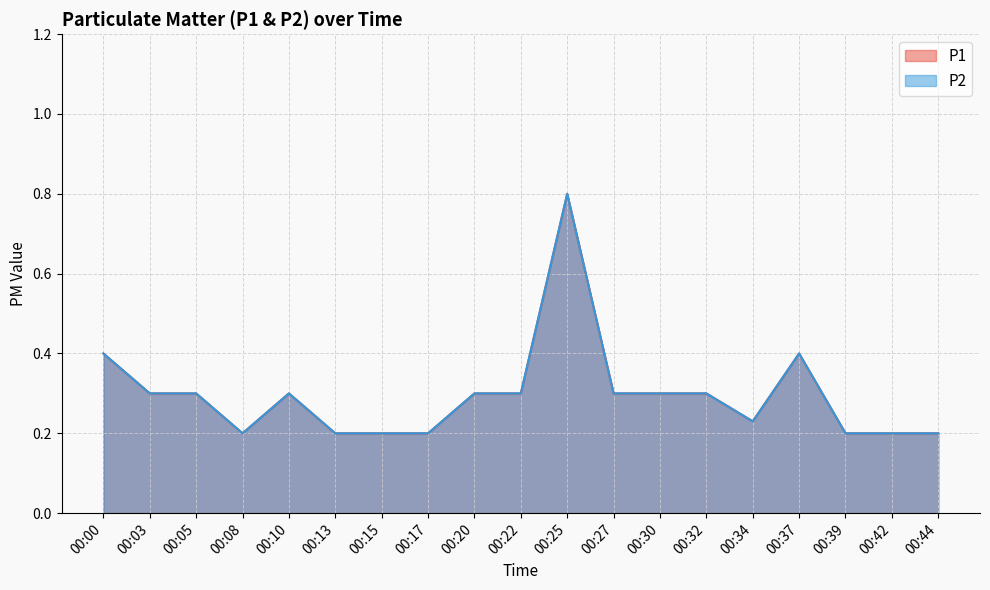

At how many categories does at least one series exceed 0?

19